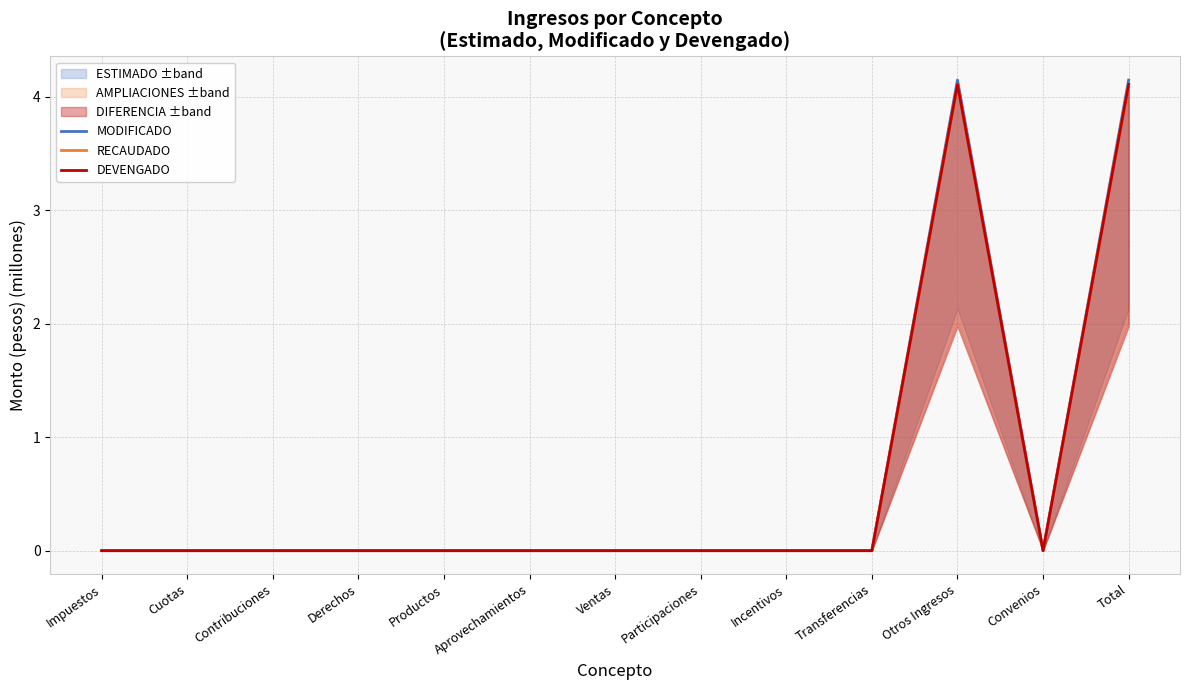

Which has a higher value, Aprovechamientos or Participaciones?

Aprovechamientos